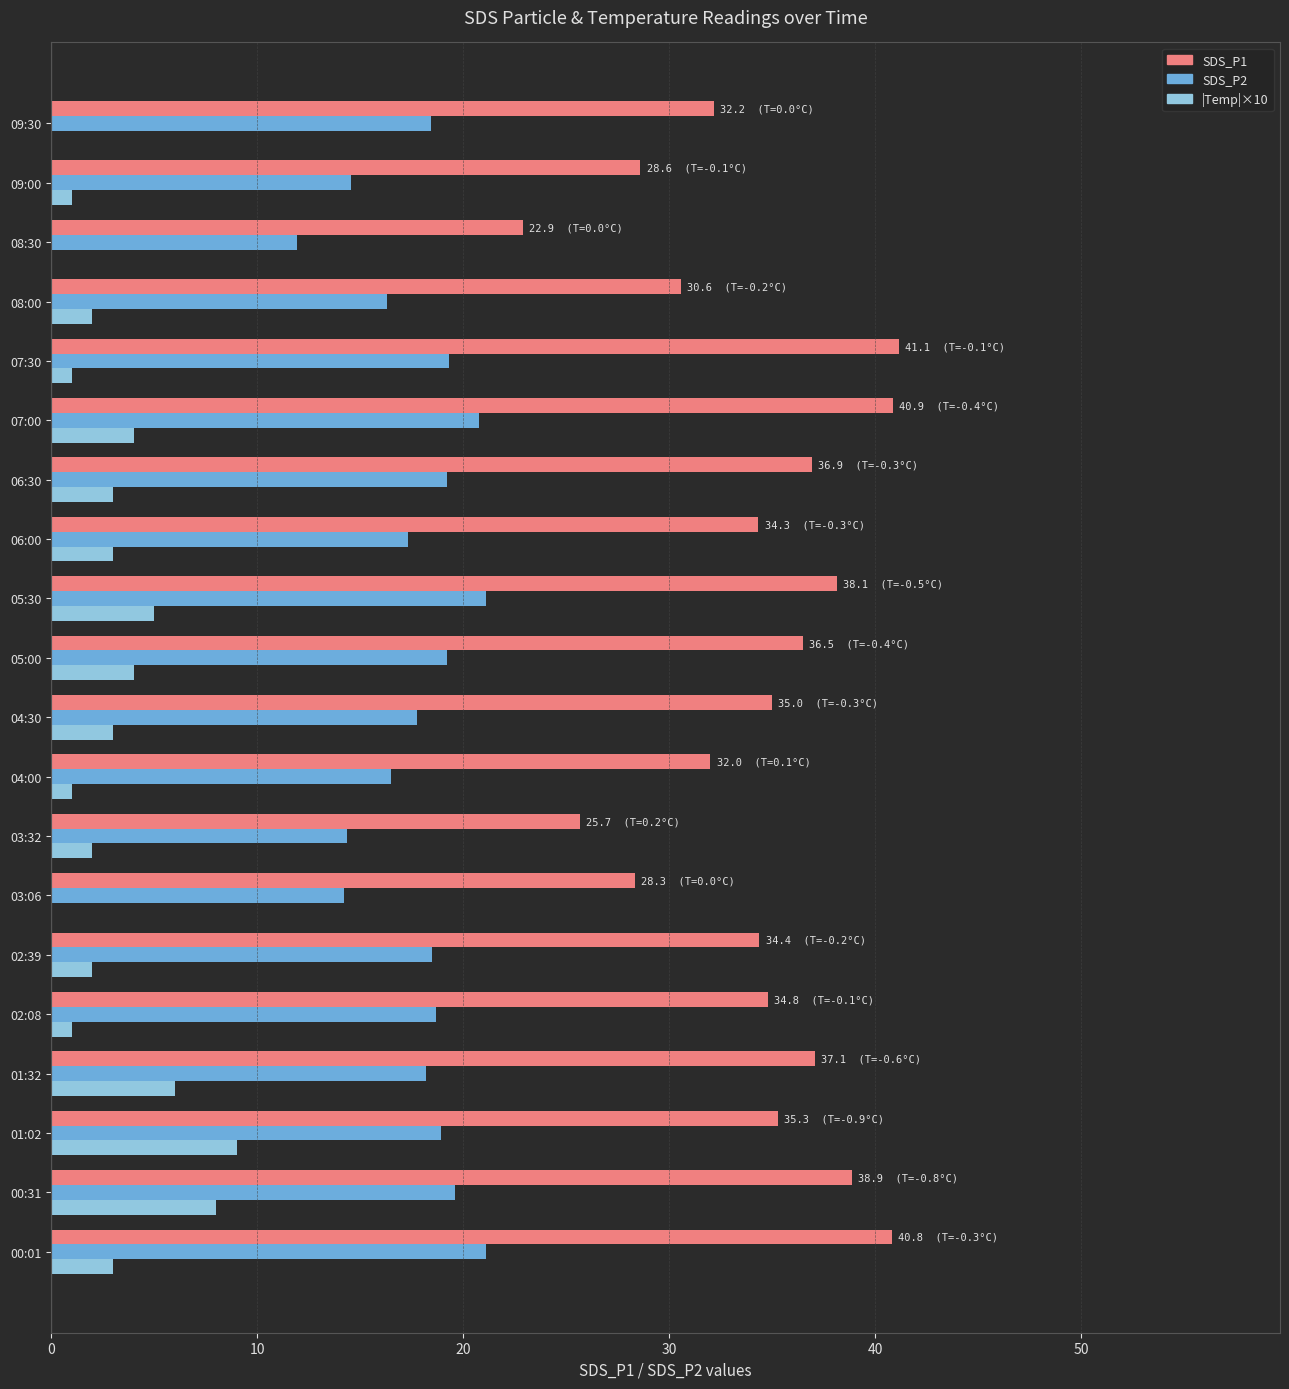

What is the total value across all series at 03:06?

42.5